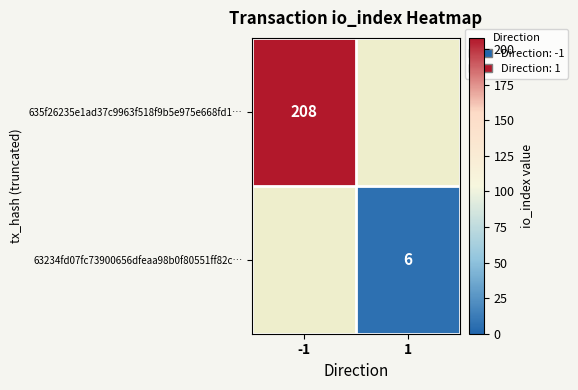

The 635f26235e1ad37c9963f518f9b5e975e668fd1… series shows 208 at -1. True or false?

True